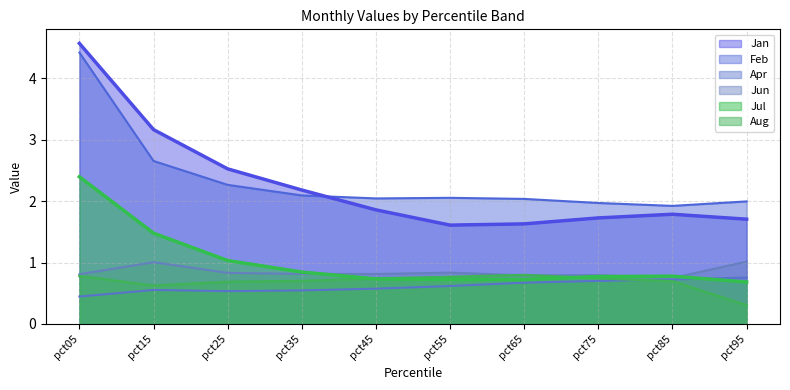

Between pct85 and pct25, which is larger?

pct25